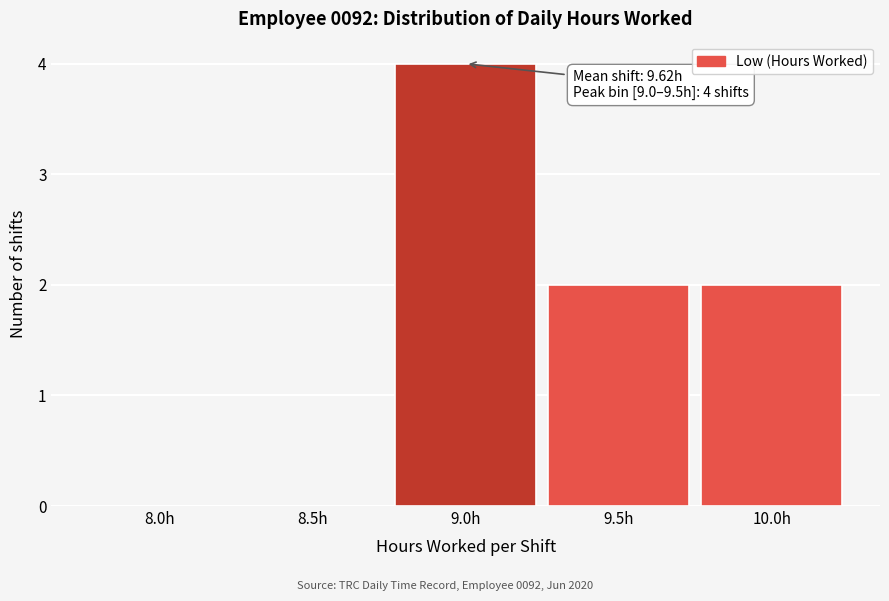

Reading left to right, what are all the values shown in this chart?

8.0h=0	8.5h=0	9.0h=4	9.5h=2	10.0h=2